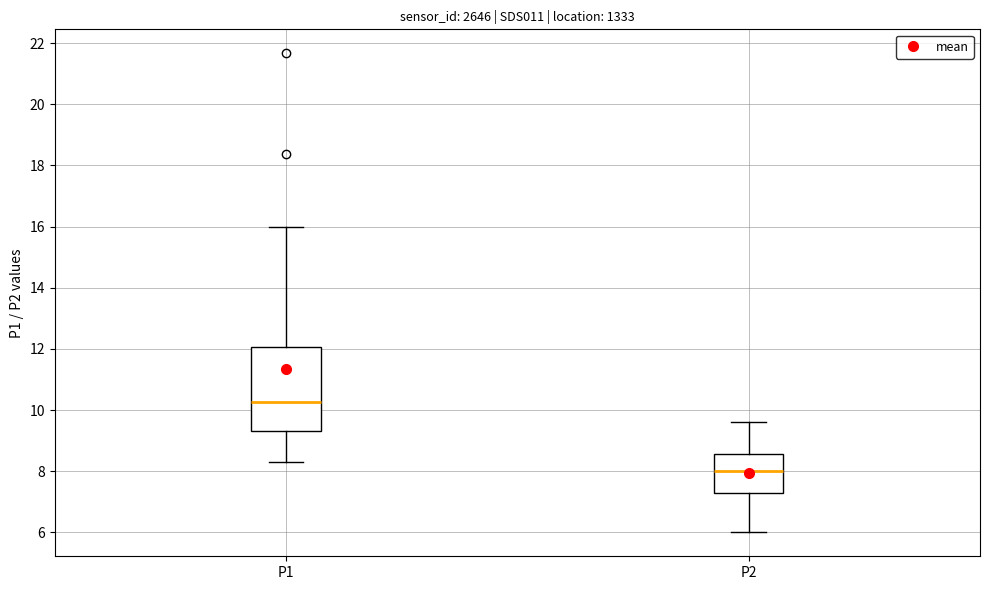

Reading left to right, transcribe this box plot: for each box, give where its median line is, the range the box spans, and where its two whiskers end, as read against the y-axis. The values are not printed on the chart, so give them approximately, as read against the axis.

P1: median 10.2, box 9.4 to 12.0, whiskers 8.4 to 16.0
P2: median 8.0, box 7.2 to 8.6, whiskers 6.0 to 9.6